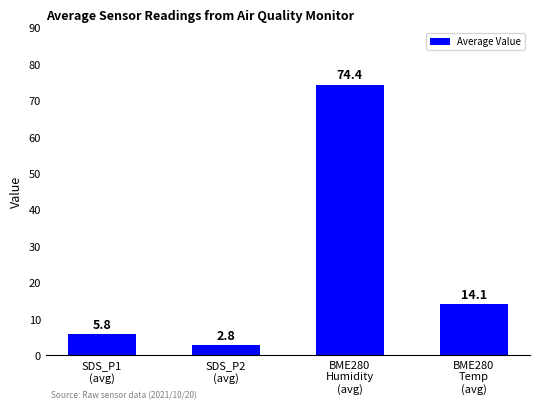

What is the value of the 4th bar from the left?

14.1